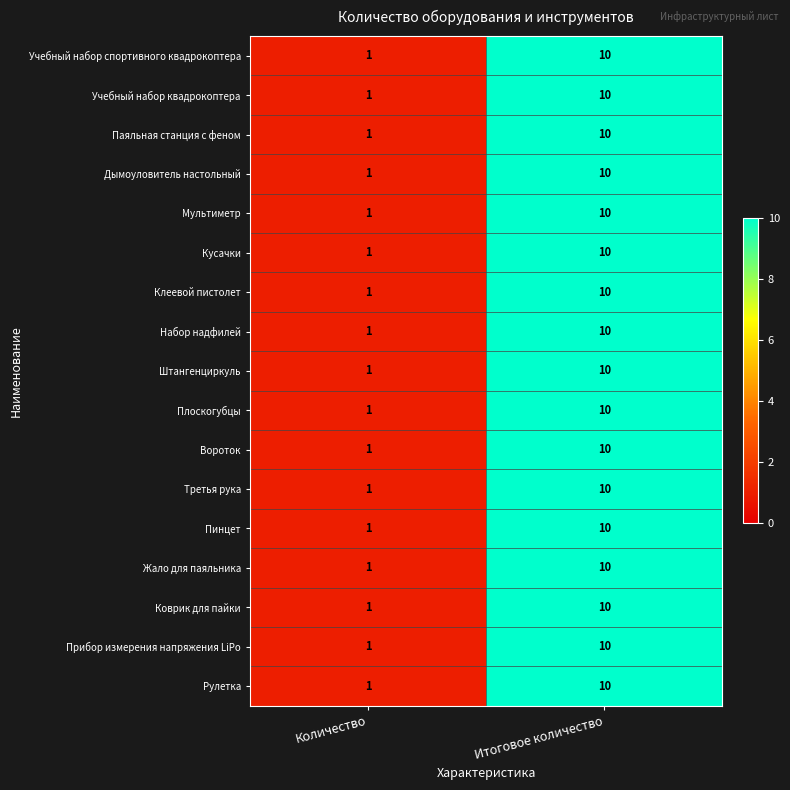

True or false: Жало для паяльника has a value of 1 at Количество.

True